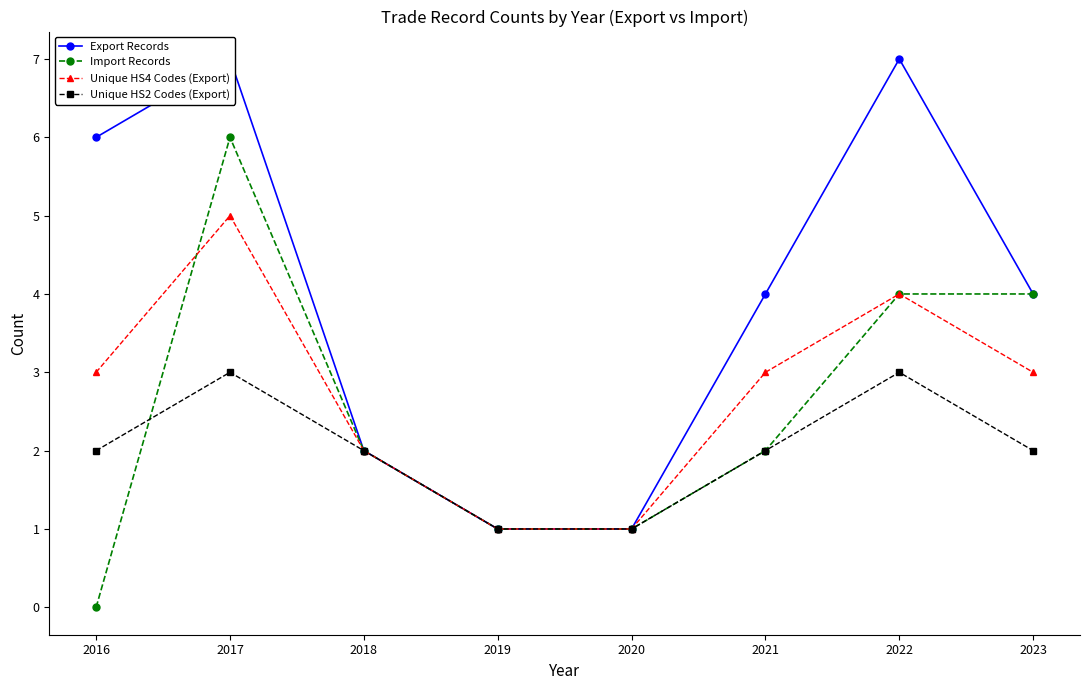

True or false: Unique HS2 Codes (Export) and Export Records cross at least once.

False